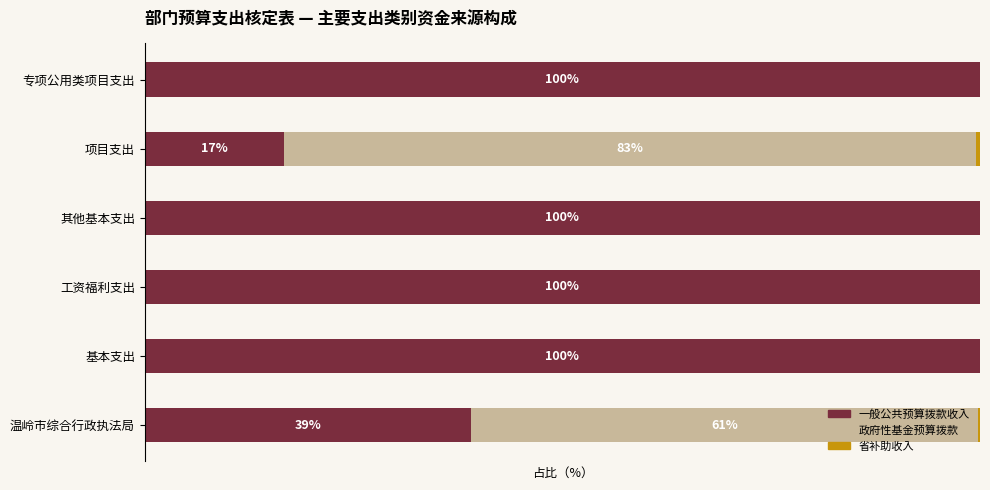

Reading left to right, extract all data points from this chart.

一般公共预算拨款收入: 39.1	100.0	100.0	100.0	16.7	100.0
政府性基金预算拨款: 60.7	0.0	0.0	0.0	82.8	0.0
省补助收入: 0.2	0.0	0.0	0.0	0.5	0.0